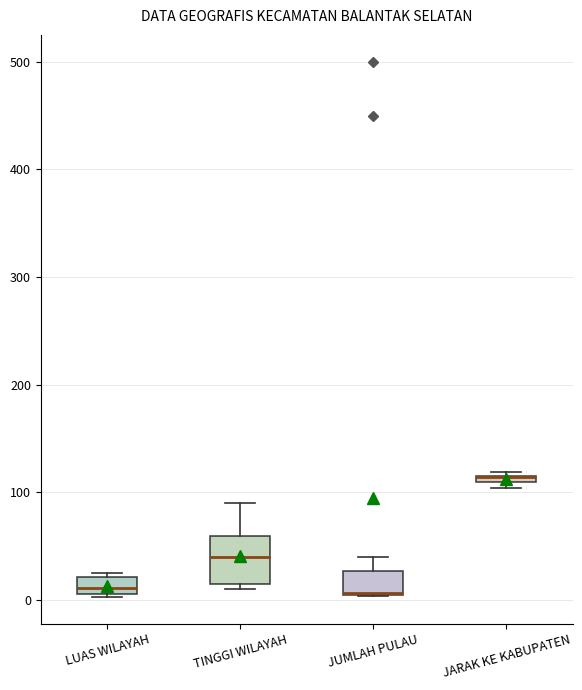

Which box is the tallest, from its lower edge to its upper edge?

TINGGI WILAYAH